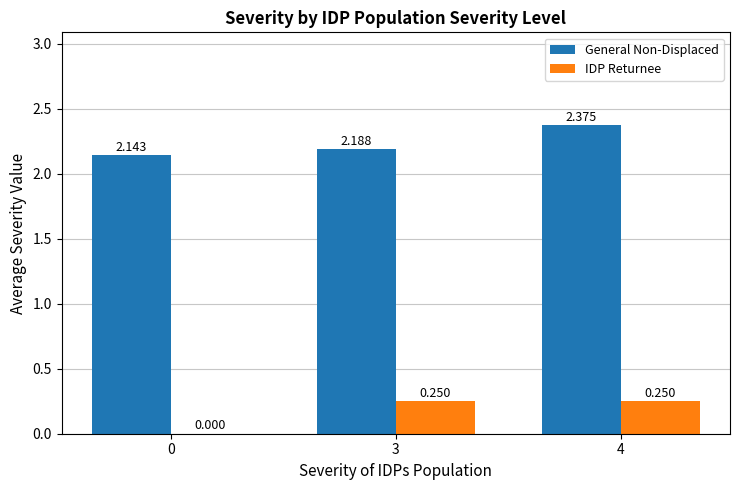

Between 3 and 4, which series saw the biggest shift?

General Non-Displaced